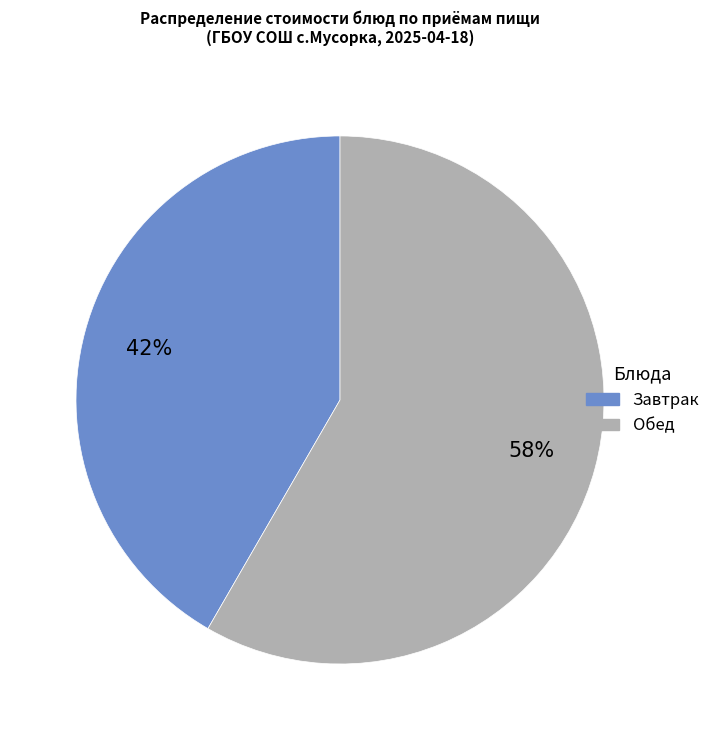

Is there any slice that represents more than half of the pie?

Yes